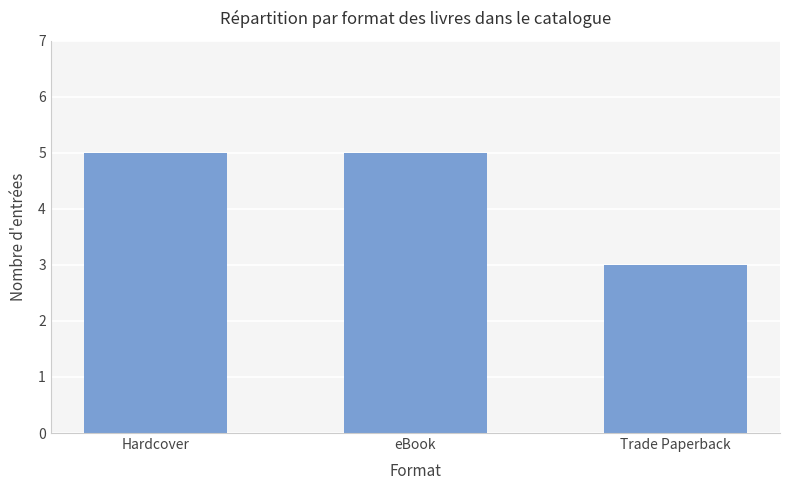

Which label corresponds to the smallest value in the chart?

Trade Paperback